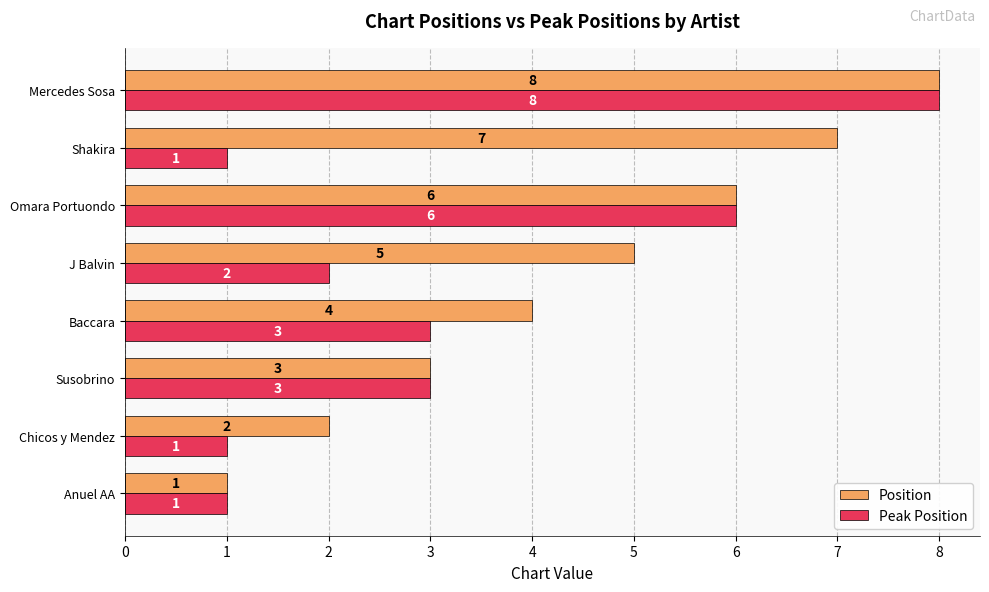

Rank the series at Baccara from highest to lowest value.

Position, Peak Position